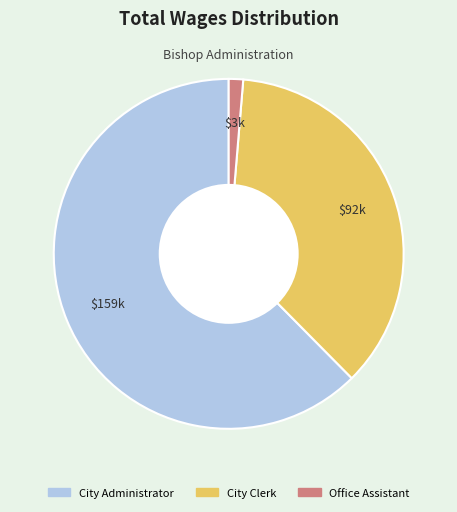

Do City Clerk and City Administrator together represent more than half of the pie?

Yes